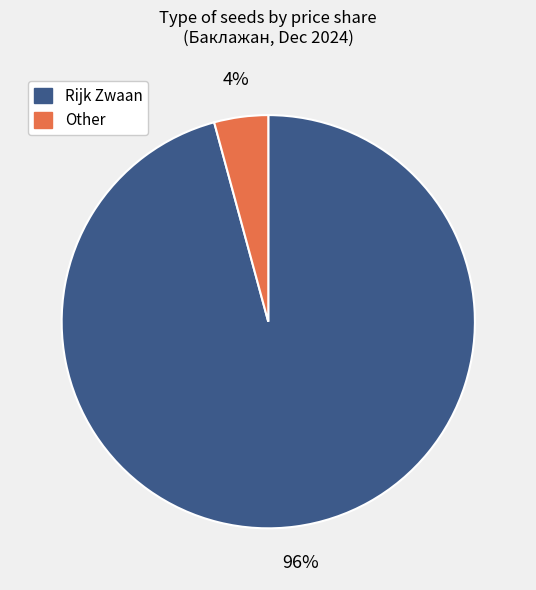

How many segments does this pie chart have?

2